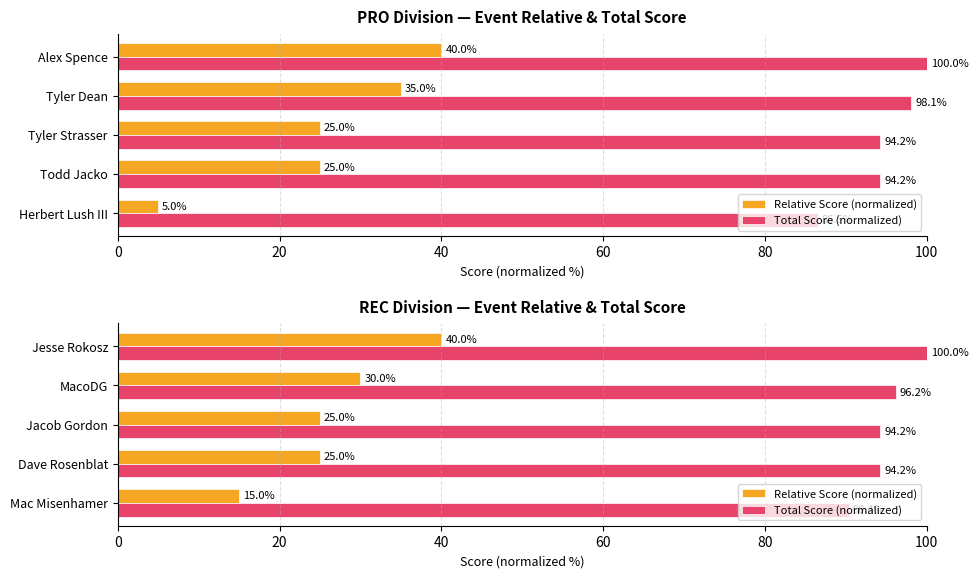

Is the value of Relative Score (normalized) at MacoDG greater than the value of Total Score (normalized) at Mac Misenhamer?

No